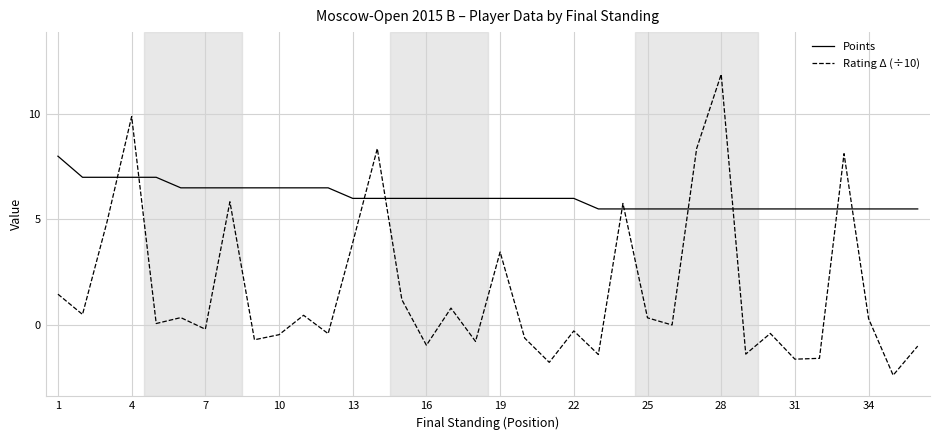

Rank the series by their average value, from highest to lowest.

Points, Rating Δ (÷10)